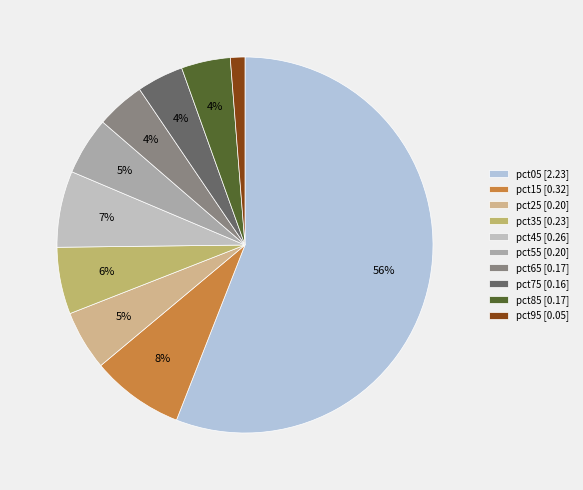

Is it true that pct35 is 17% of the pie?

False